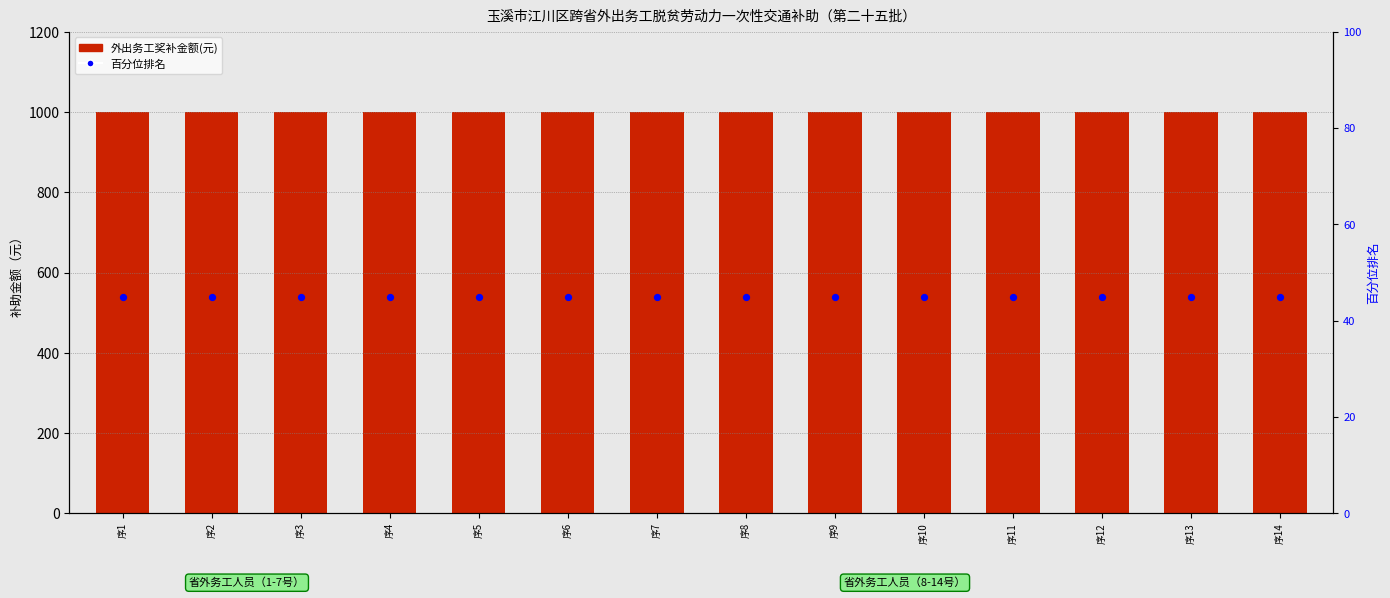

What are all the series names shown in the legend?

外出务工奖补金额(元), 百分位排名